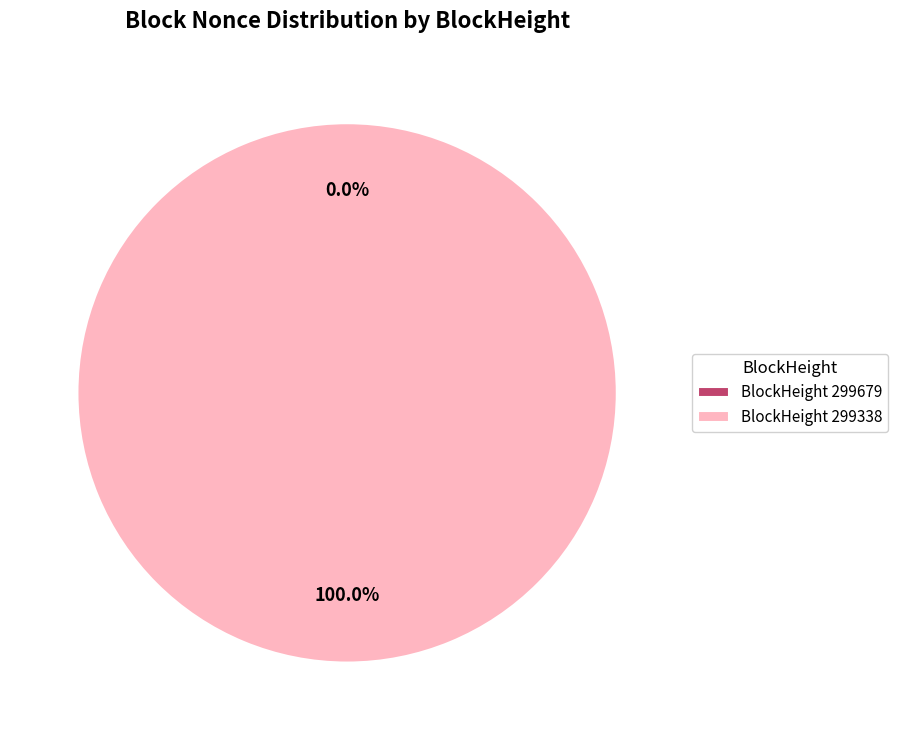

Which slice is the smallest?

299679